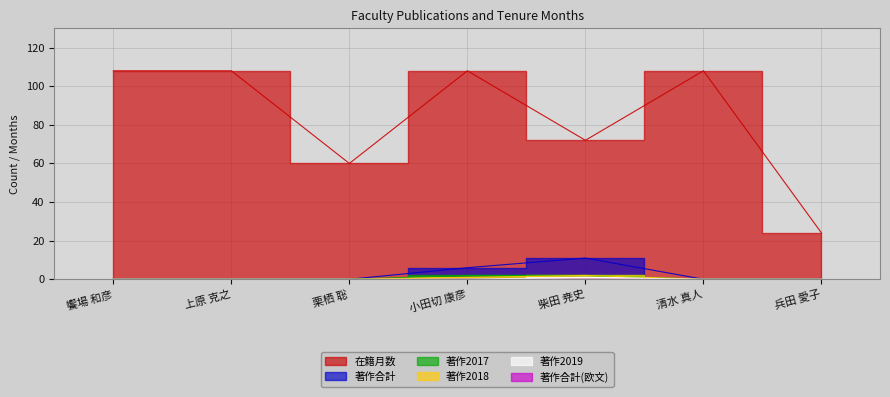

True or false: 著作2017 has a value of 0 at 兵田 愛子.

True